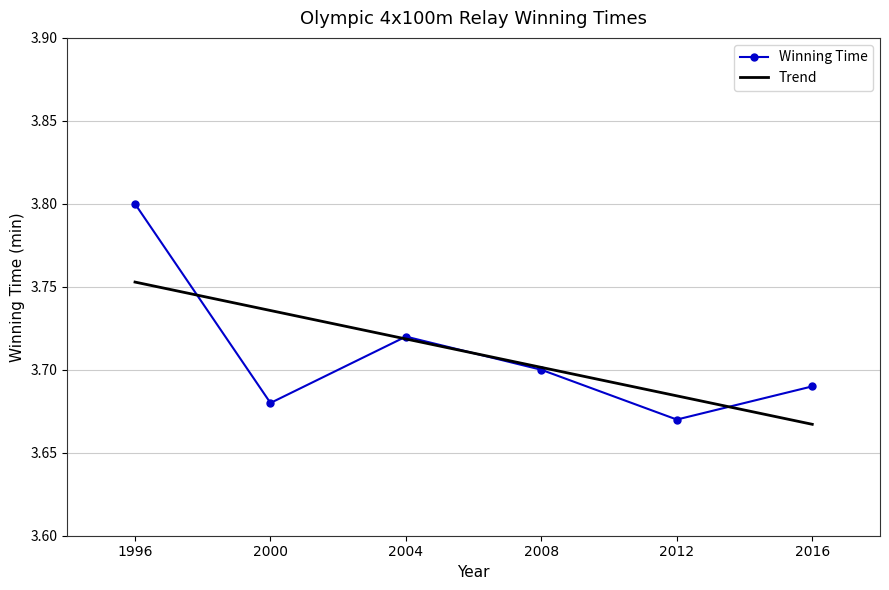

What is the average value?

3.7